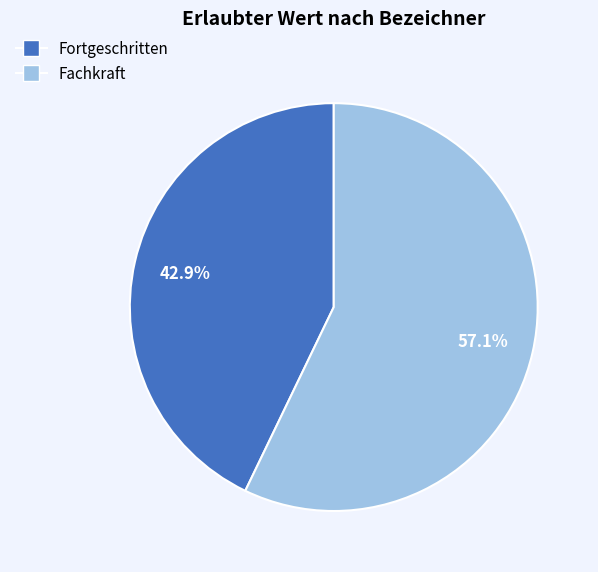

To the nearest percent, what percentage of the pie is Fortgeschritten?

43%